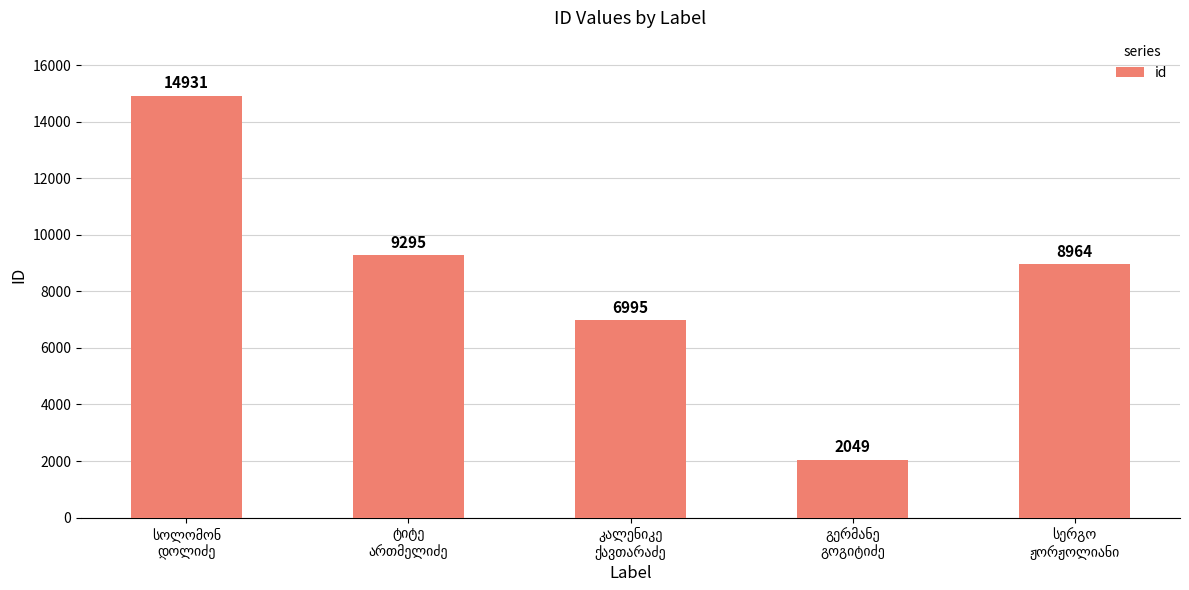

What is the difference between the maximum and second lowest values?

7936